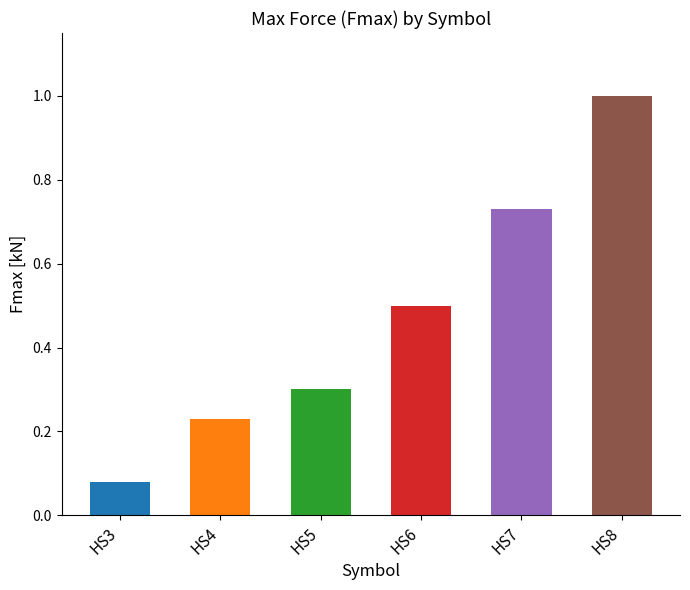

How many distinct data groups are displayed?

1